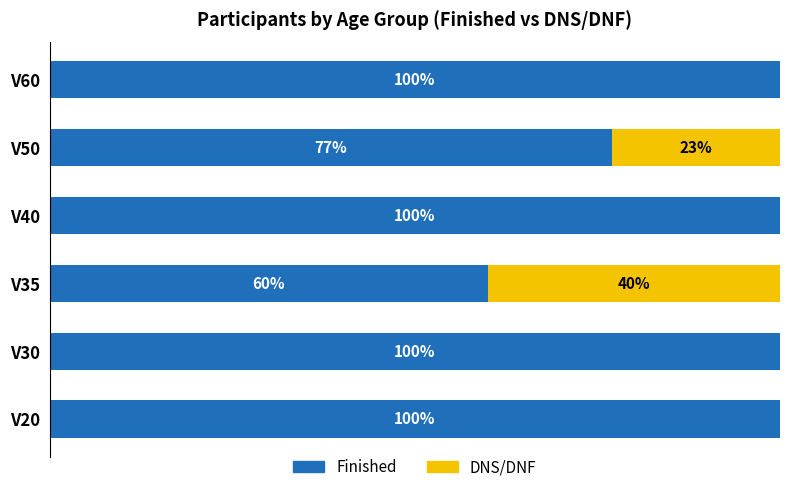

At which label is Finished closest to 80?

V50